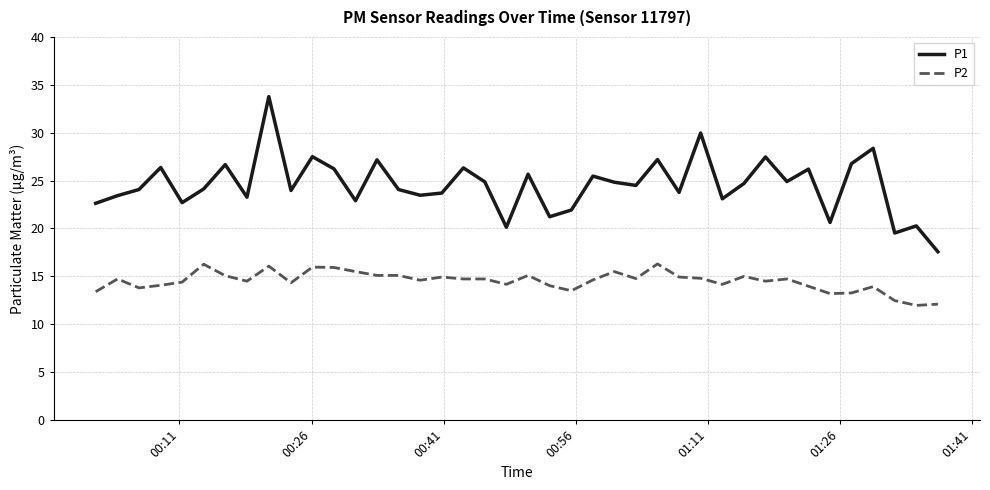

What is the difference between the maximum and minimum values in the P2 series?

4.3